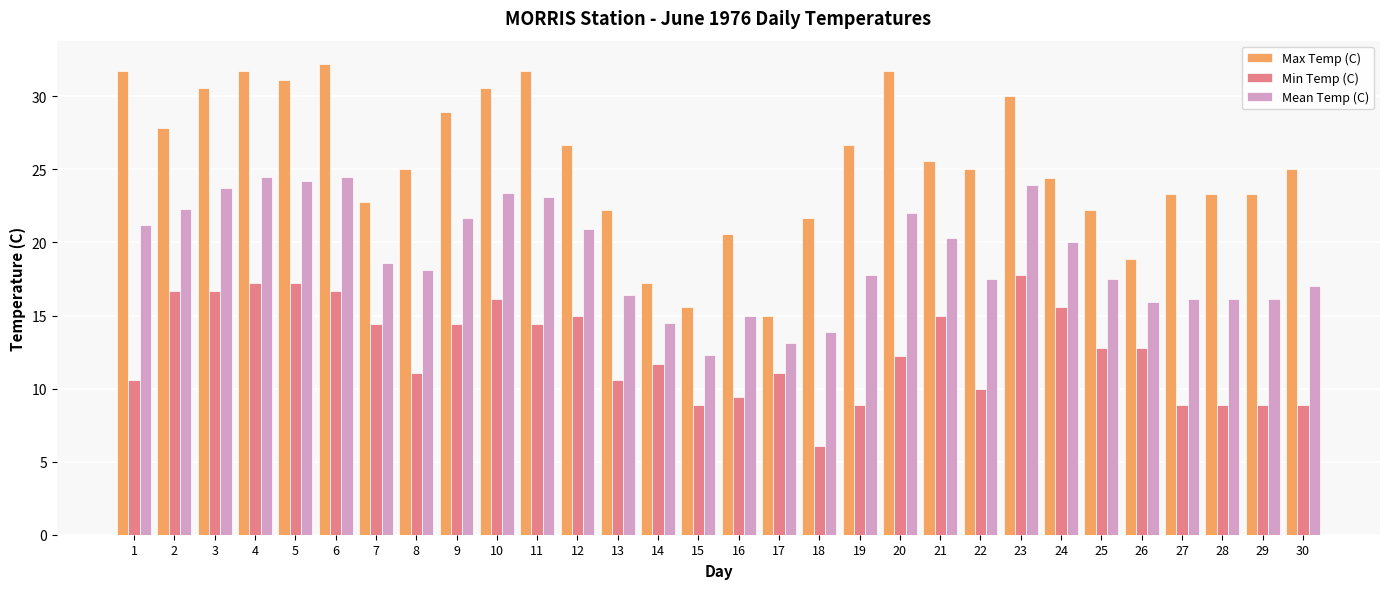

What is the lowest value of the Mean Temp (C) series?

12.3